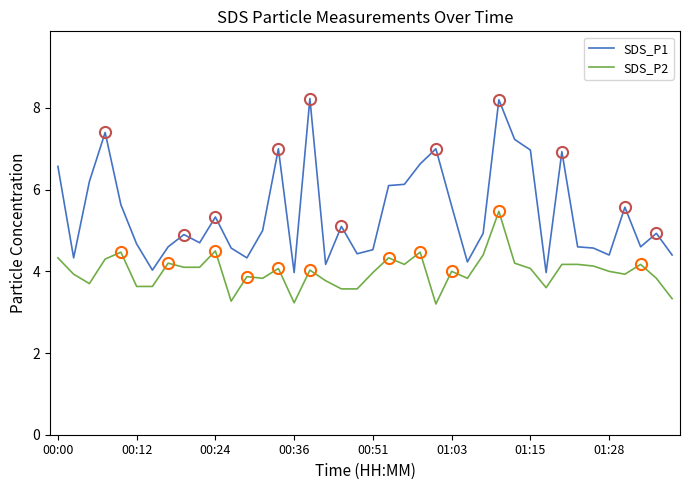

What is the label of the 33rd point from the left?

32